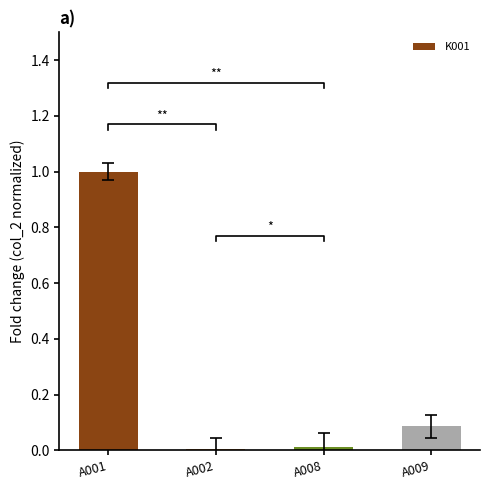

List the labels in order of value, largest first.

A001, A009, A008, A002